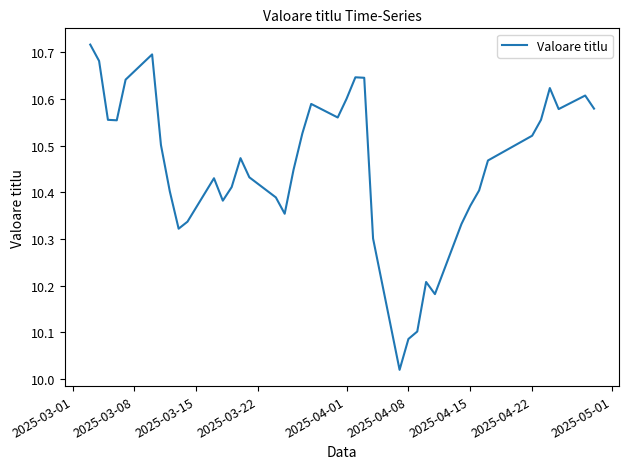

What is the difference between the maximum and minimum values?

0.7